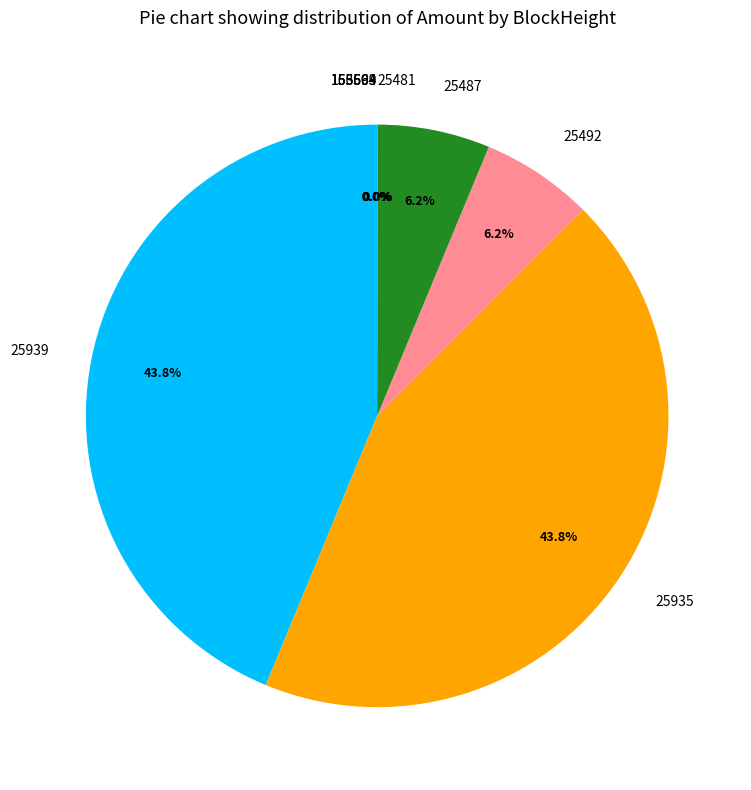

Does any single category account for the majority?

No